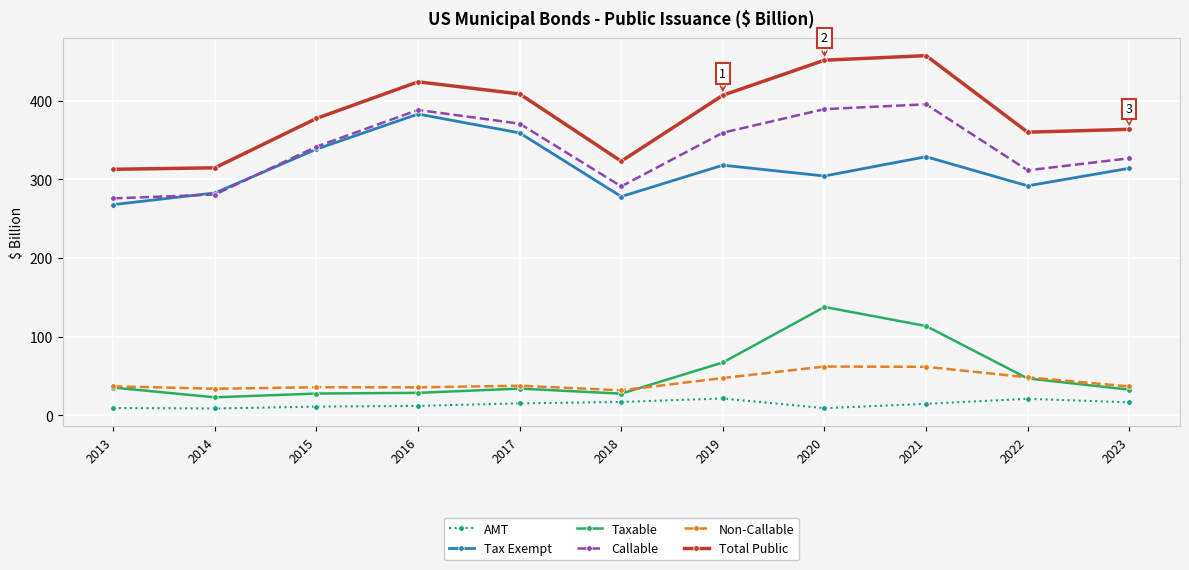

The value of Tax Exempt at 2021 is 328.7. True or false?

True